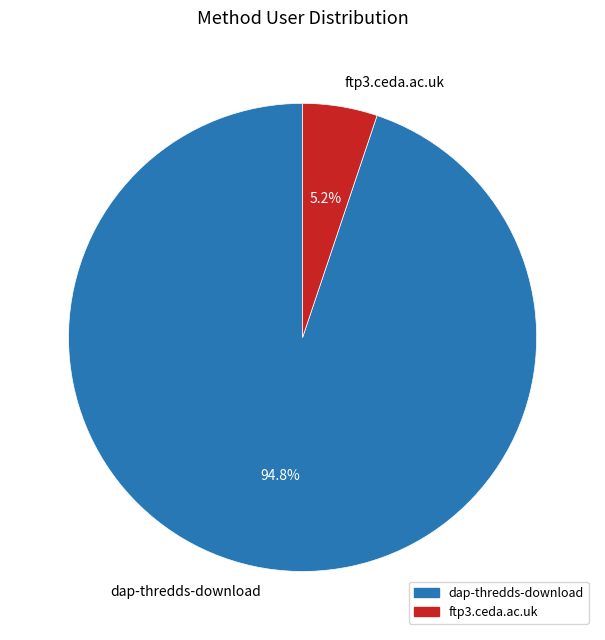

The ftp3.ceda.ac.uk slice represents 15% of the pie. True or false?

False